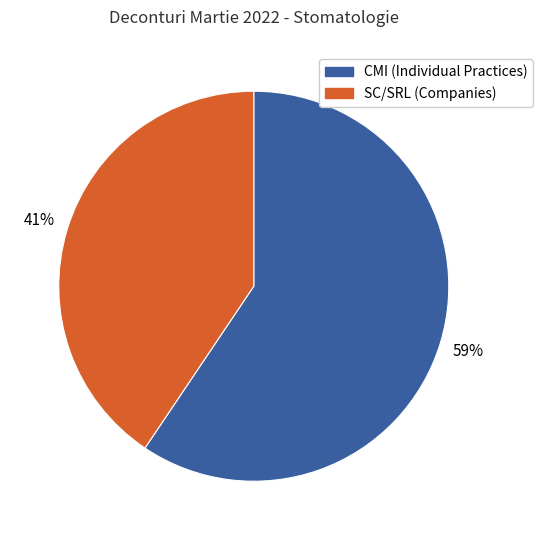

To the nearest percent, what is the average slice percentage?

50%